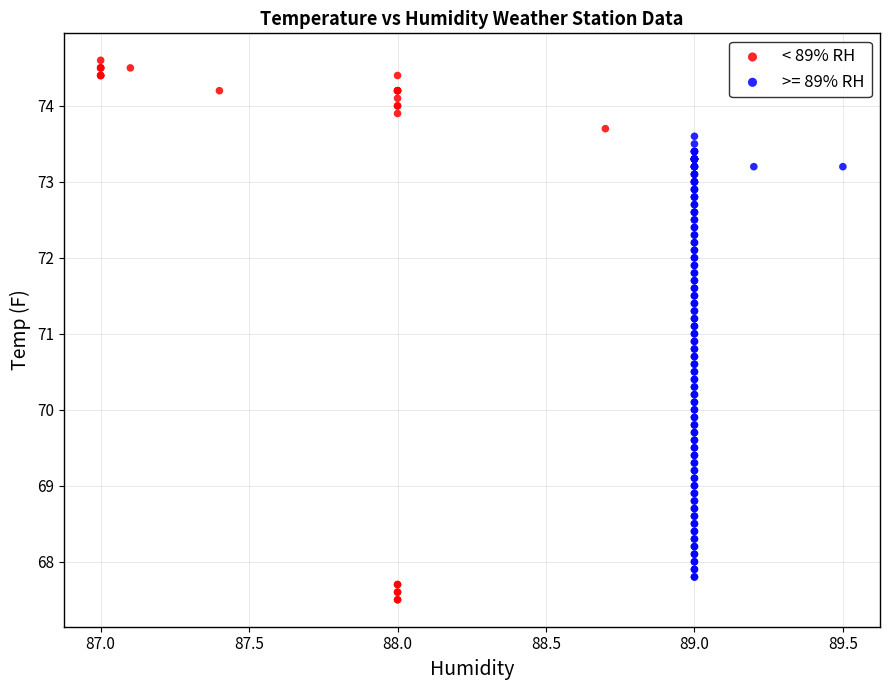

Which series has the widest spread of Y values?

< 89% RH